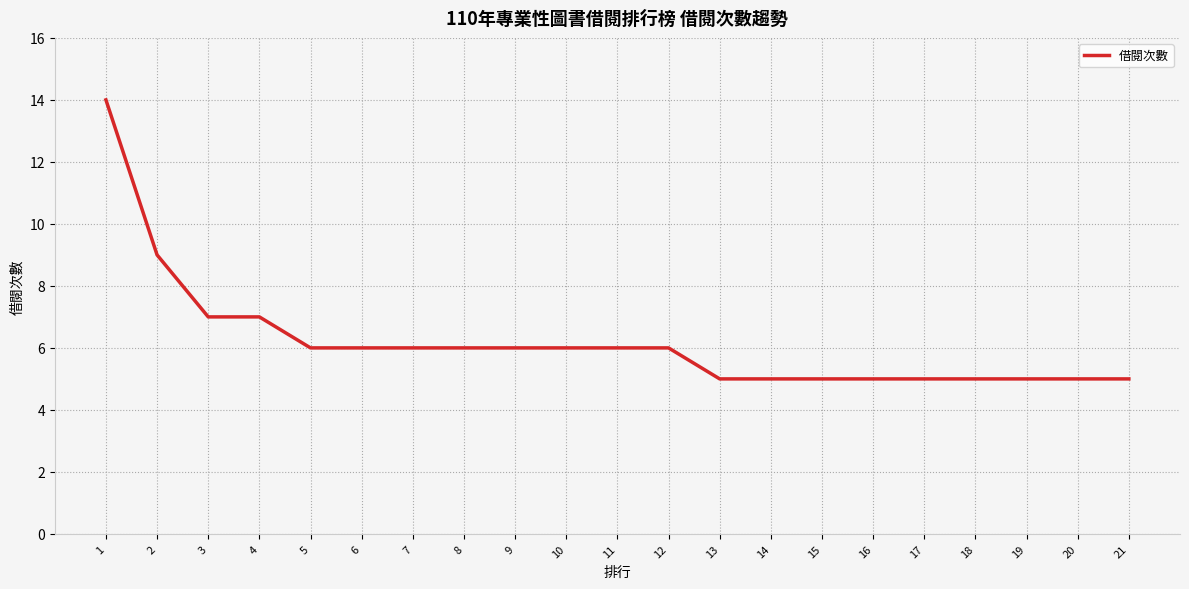

What is the minimum value shown in the chart?

5